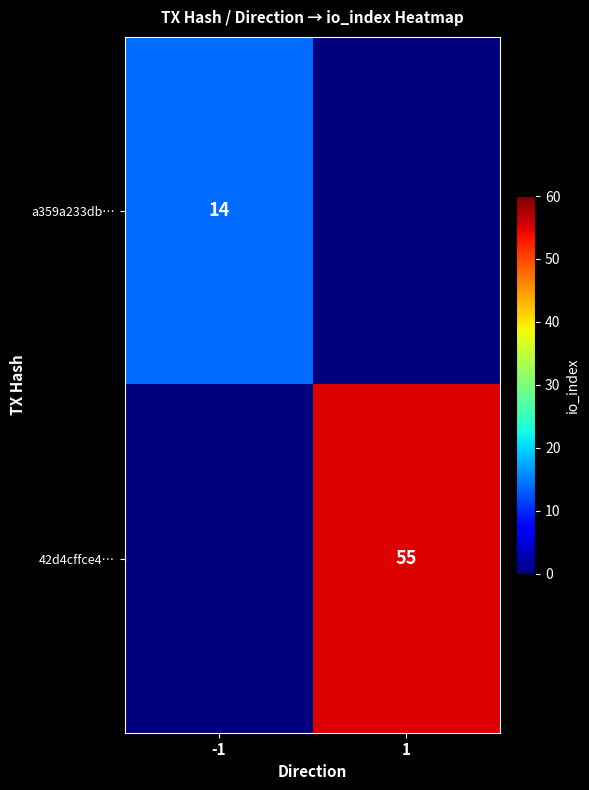

At how many categories does at least one series exceed 38?

1